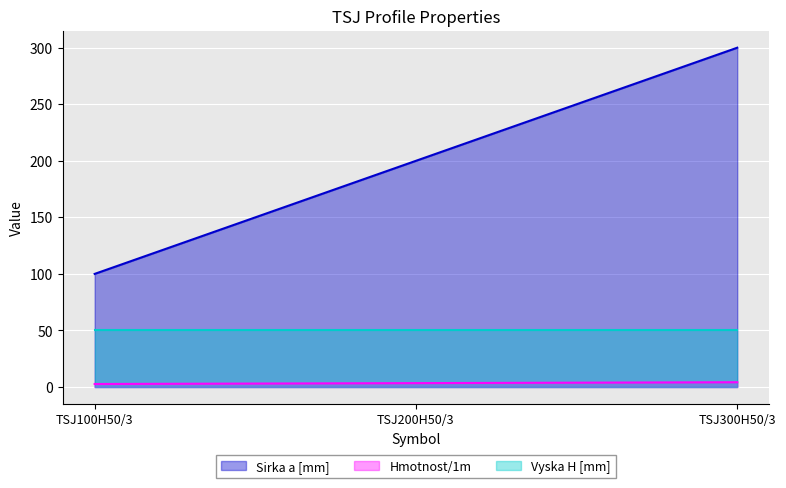

What is the label of the 3rd point from the left?

TSJ300H50/3